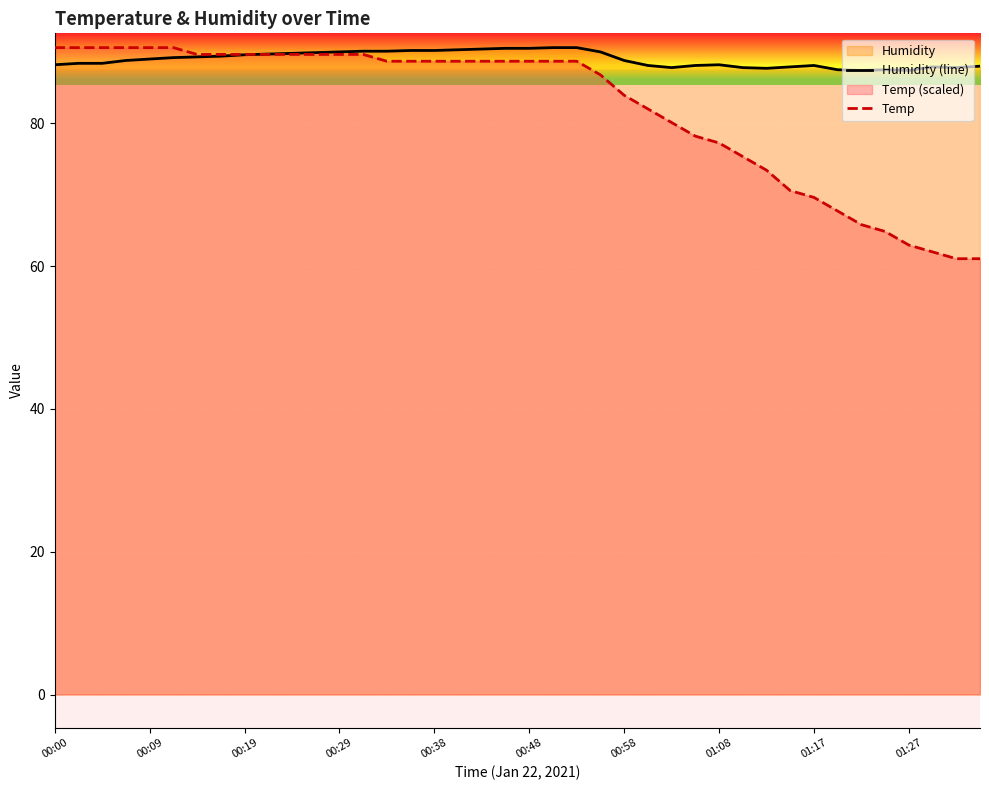

At how many categories does at least one series exceed 88?

29